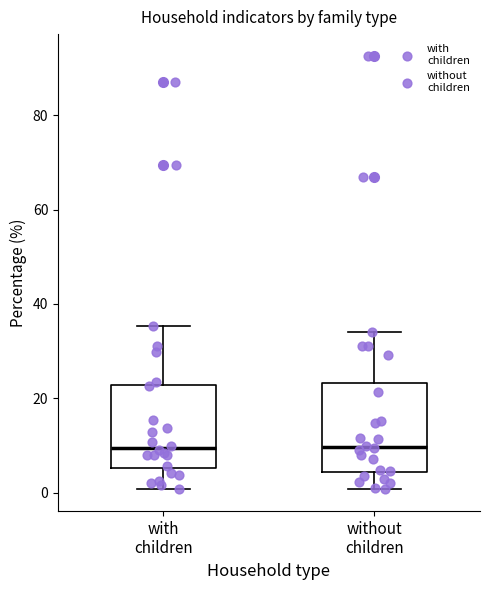

Reading left to right, read every box against the y-axis: the position of its median line, the range the box covers, and the ends of its whiskers. The values are not printed on the chart, so give them approximately, as read against the axis.

with children: median 10, box 6 to 22, whiskers 0 to 36
without children: median 10, box 4 to 24, whiskers 0 to 34